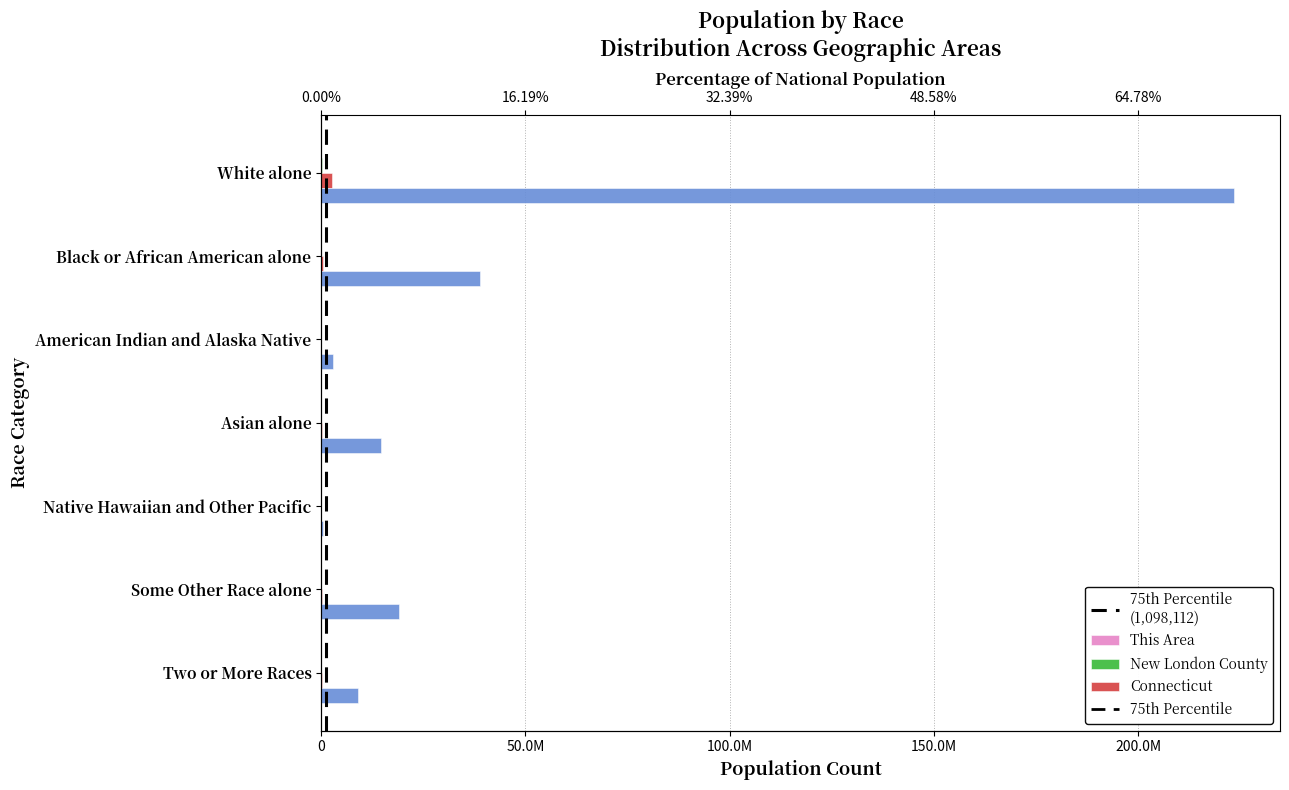

Which series has the largest total across all categories?

National